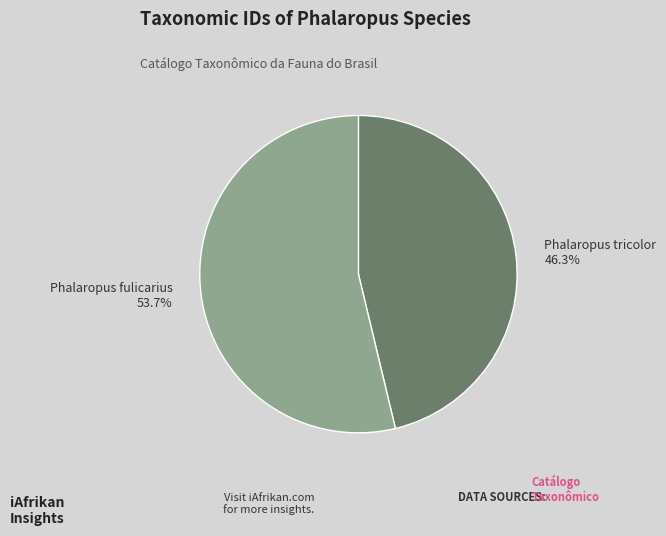

Approximately how many times larger is the value at Phalaropus tricolor compared to Phalaropus fulicarius?

0.9